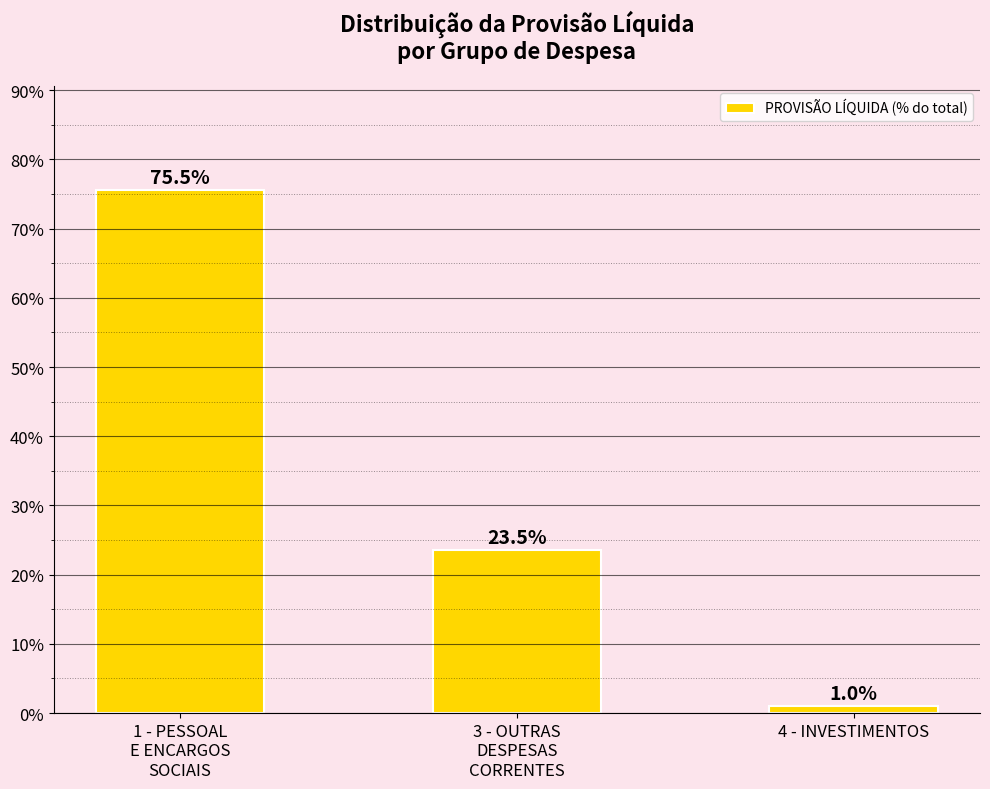

Reading left to right, extract all data points from this chart.

75.5	23.5	1.0